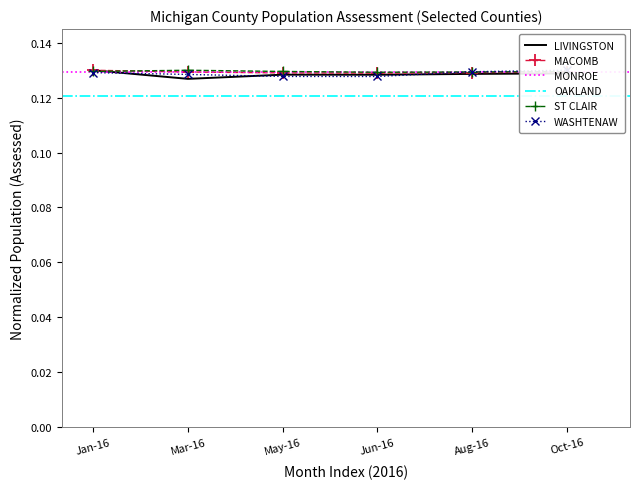

How many OAKLAND values are between 0 and 1?

6